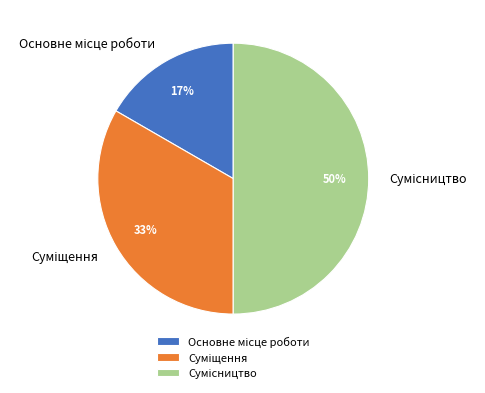

To the nearest percent, what is the average slice percentage?

33%